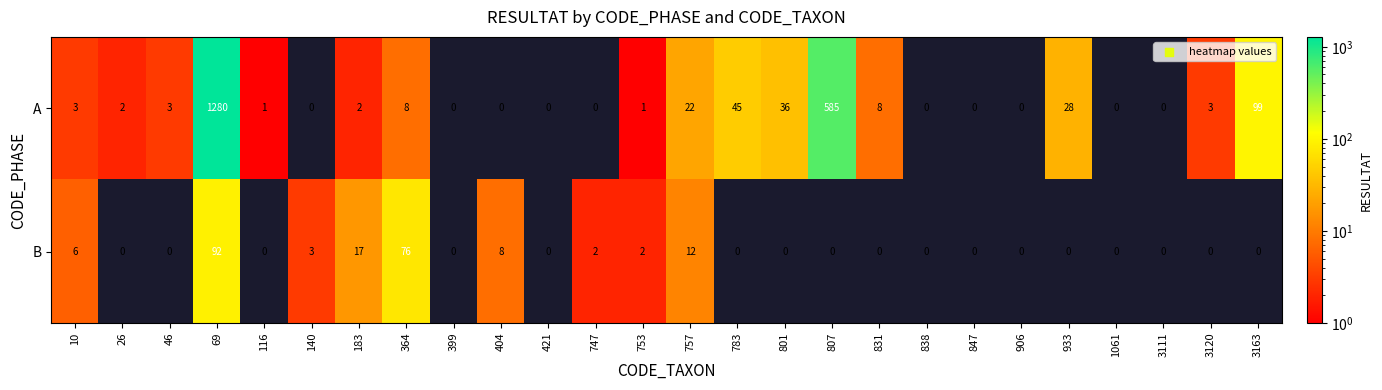

Which label corresponds to the largest value in the chart?

69